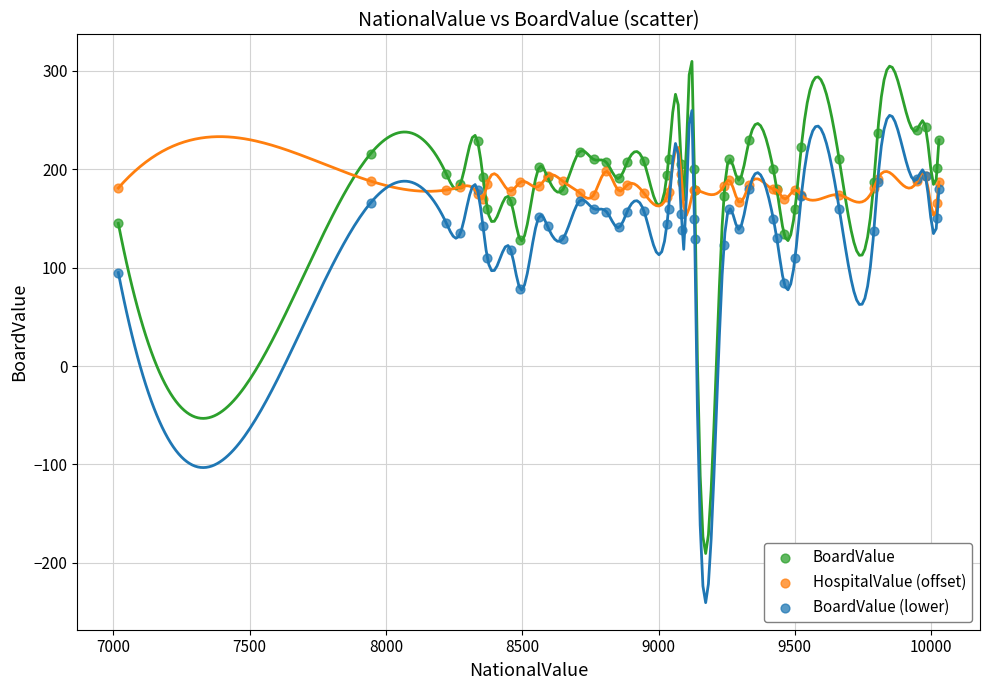

Which series reaches the maximum Y coordinate?

BoardValue